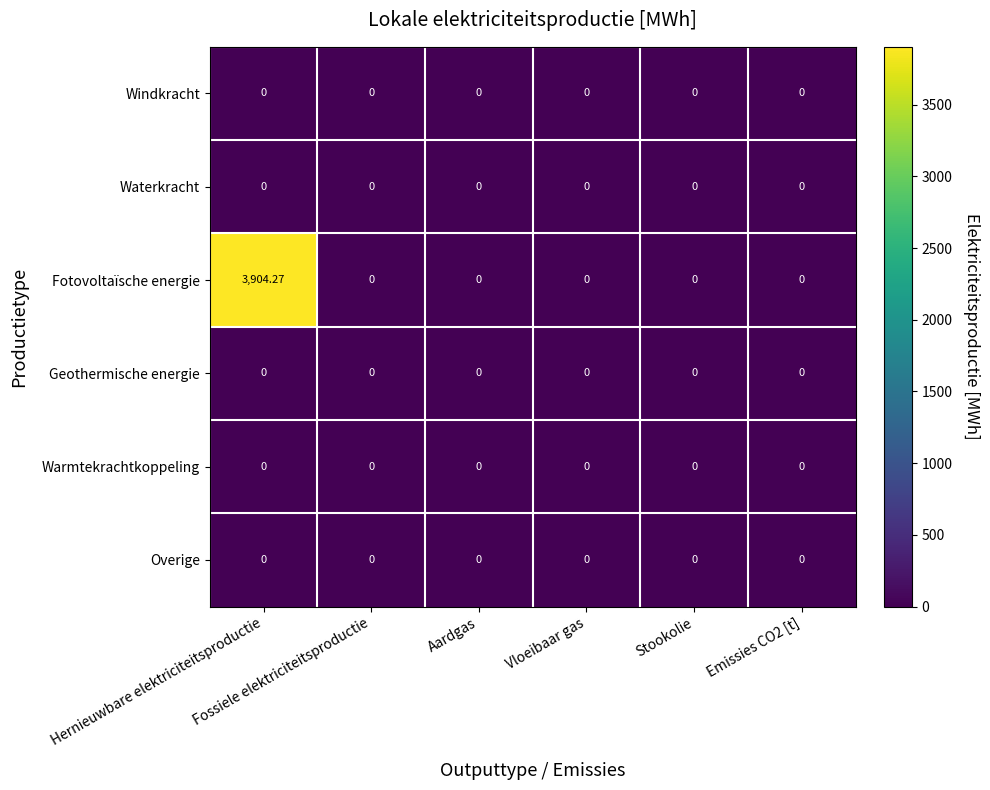

How many categories are shown in the chart?

6